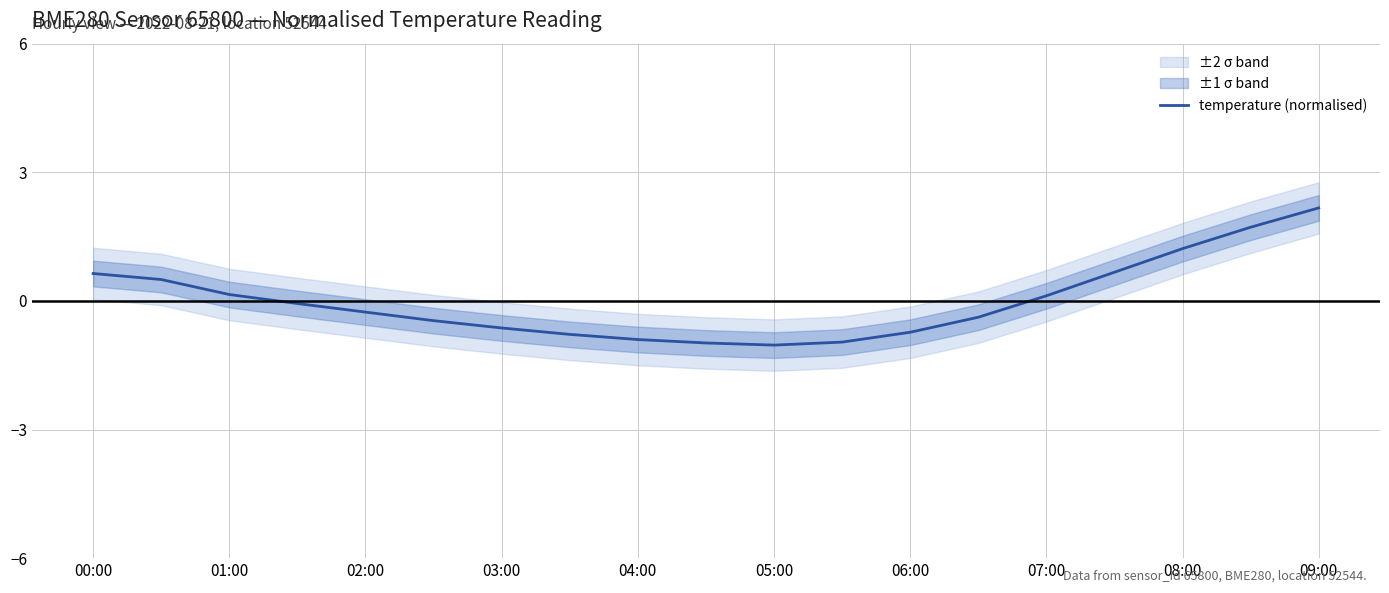

What is the minimum value for temperature (normalised)?

-1.0